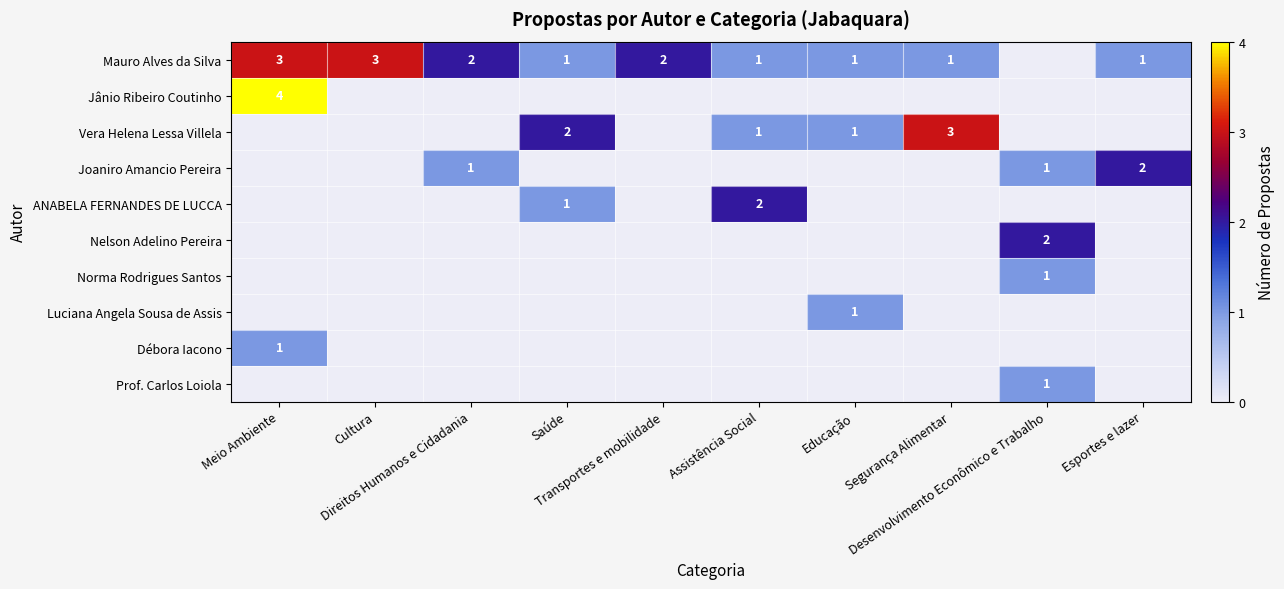

Count the number of categories in the chart.

10